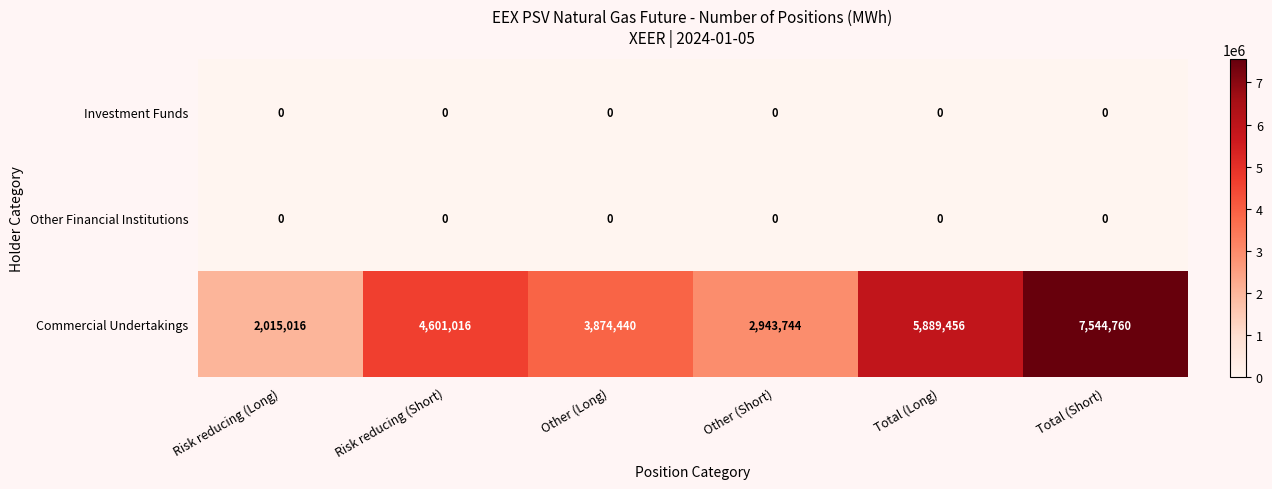

What is the greatest value displayed?

7544760